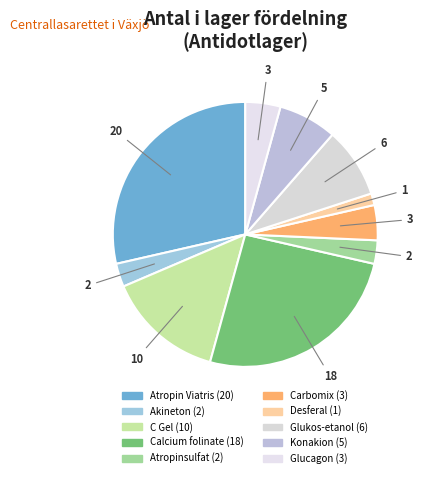

Rank the categories by value from lowest to highest.

Desferal, Akineton, Atropinsulfat, Carbomix, Glucagon, Konakion, Glukos-etanol, C Gel, Calcium folinate, Atropin Viatris